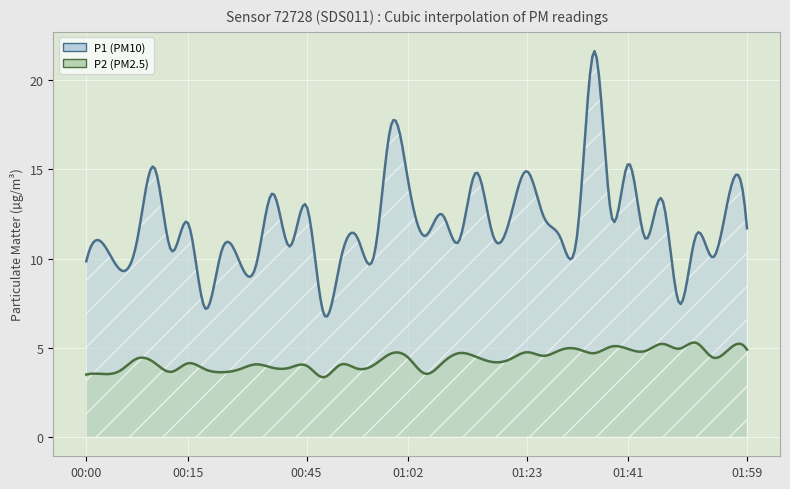

How many interior local valleys does the P1 series have?

15